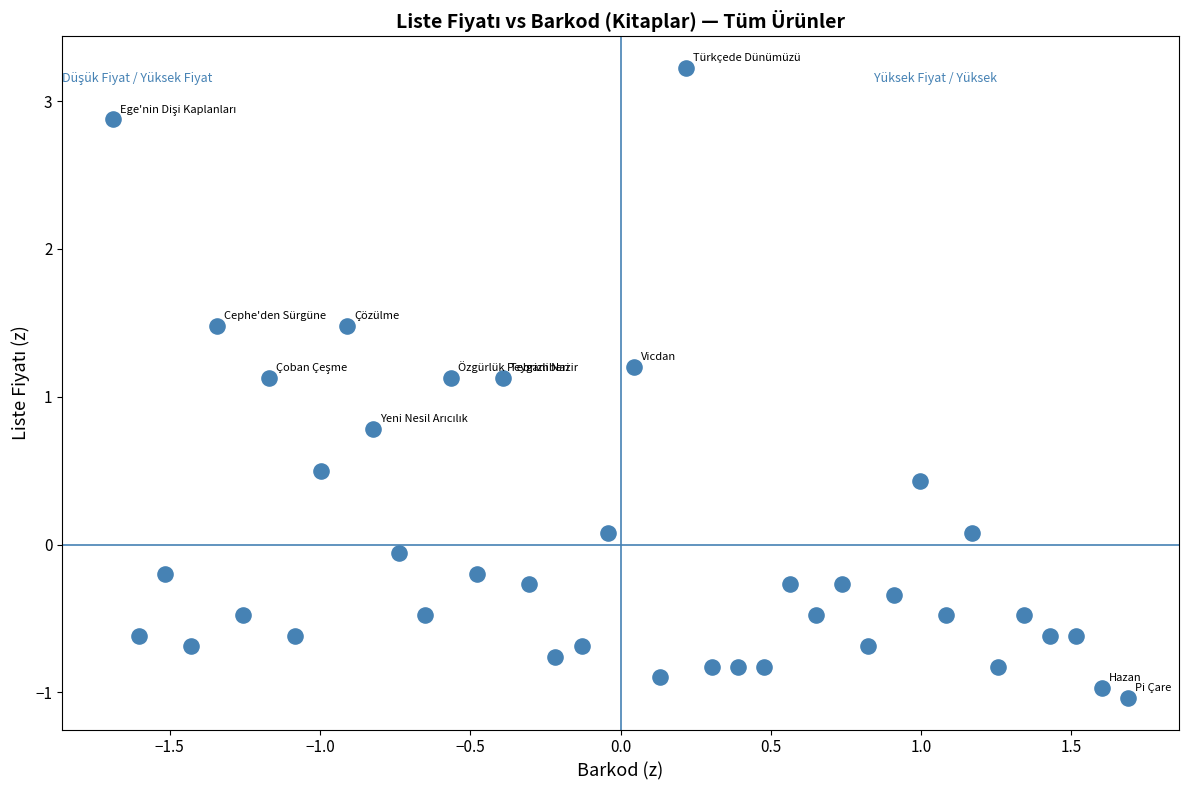

What is the range of X values (max minus min)?

3.4